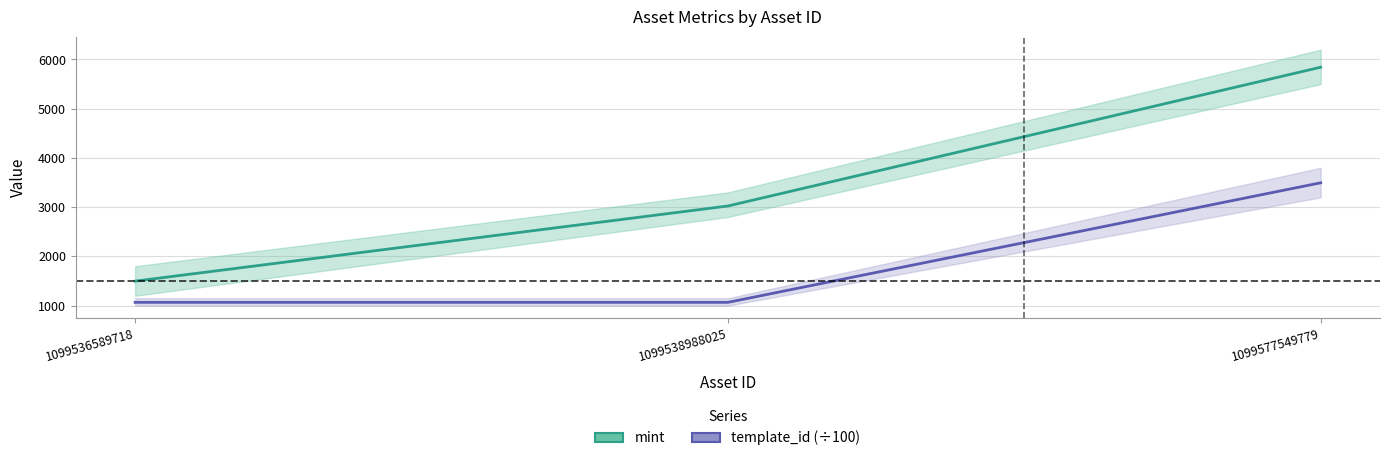

At 1099536589718, list the series in order from smallest to largest.

template_id (÷100), mint